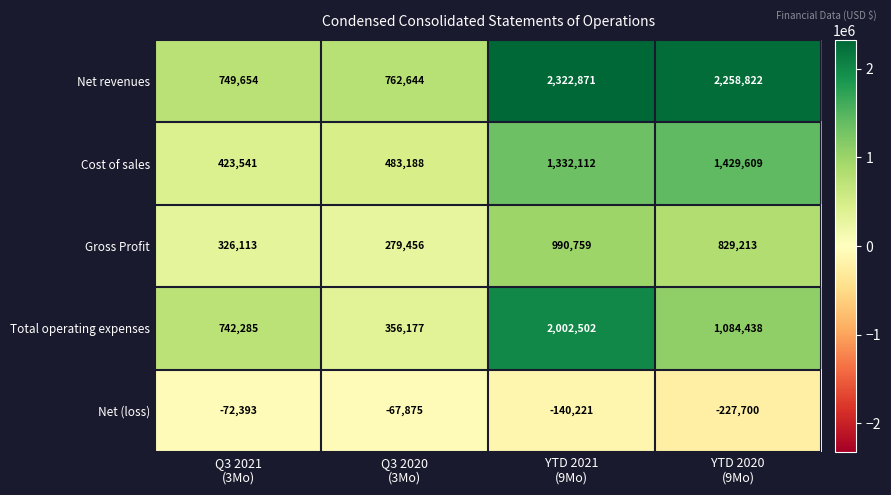

What is the average value of the Net revenues series?

1523498